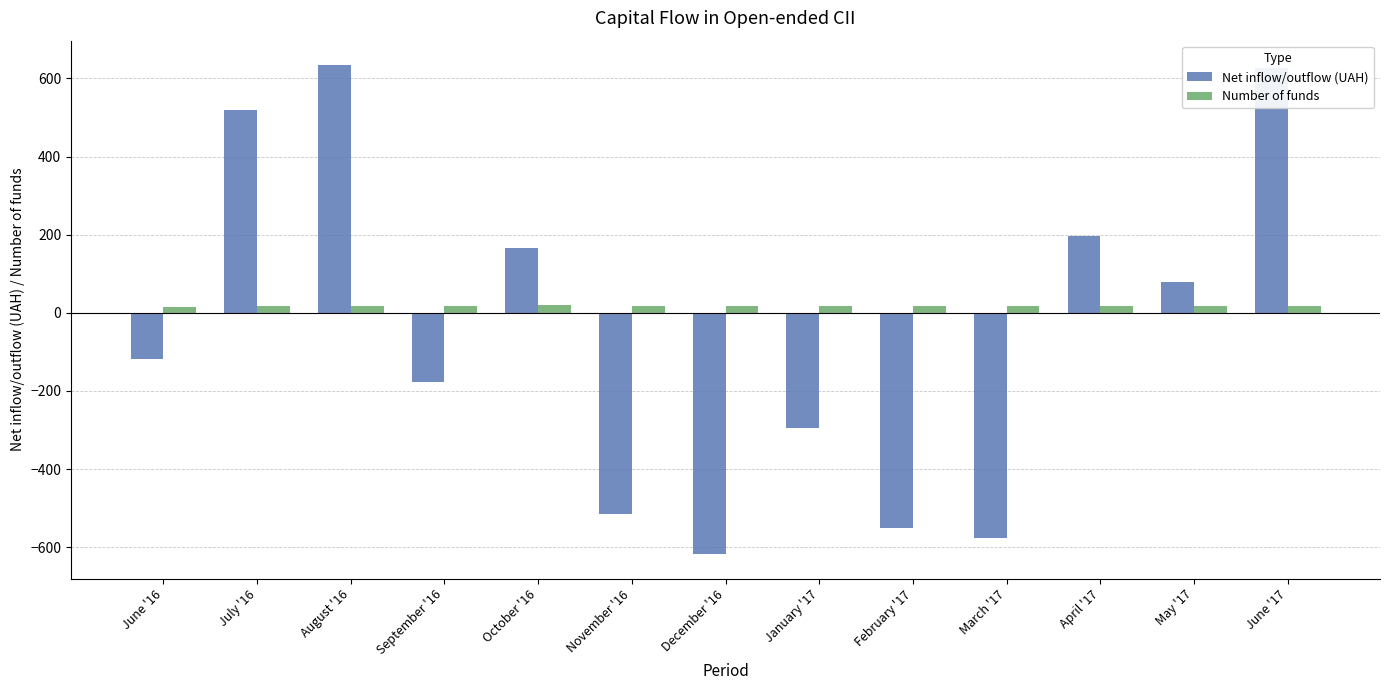

How many bars are there in each group?

2